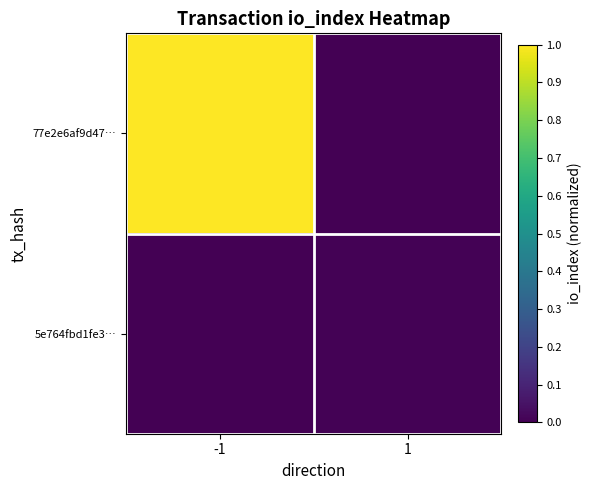

At which category is the sum across all series the highest?

-1